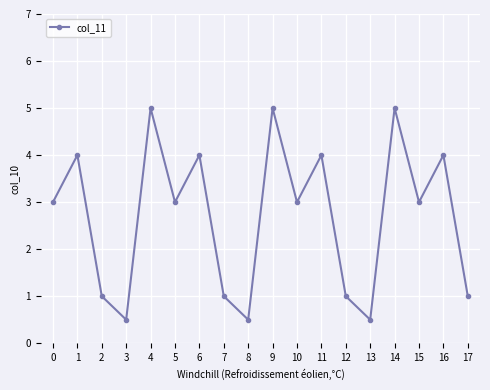

What is the maximum value shown in the chart?

5.0